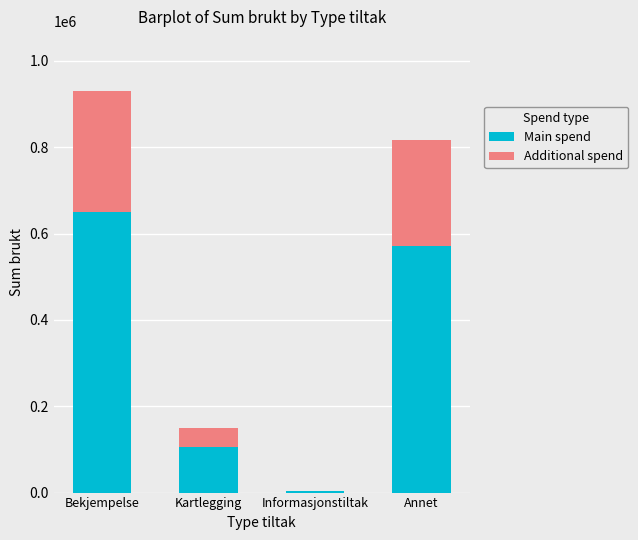

Is it true that Main spend equals 136001.0 at Bekjempelse?

False